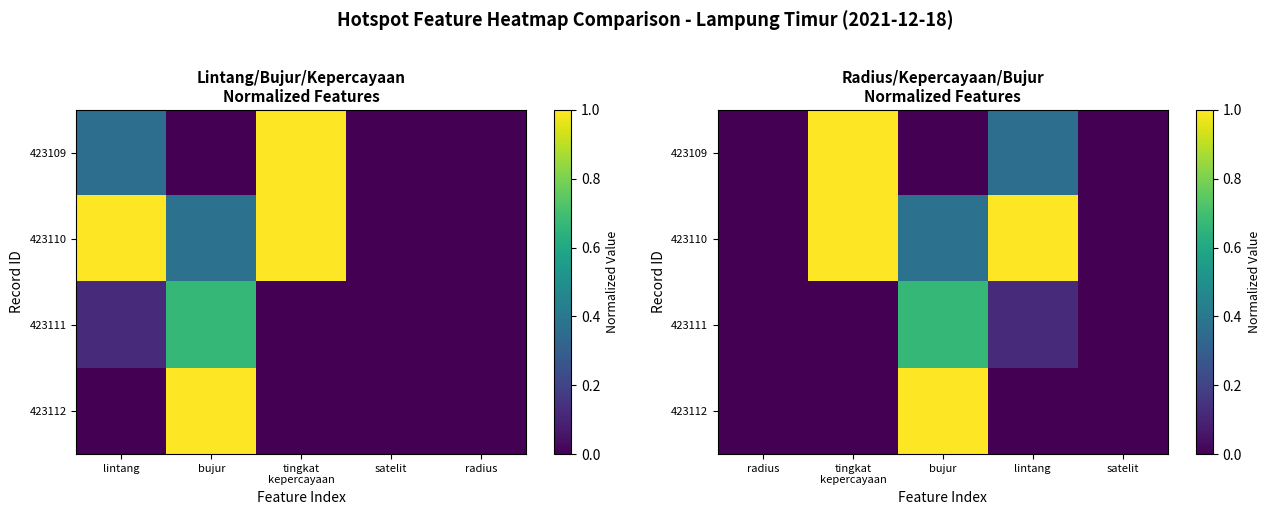

What is the spread (max minus min) of values at tingkat kepercayaan?

1.0